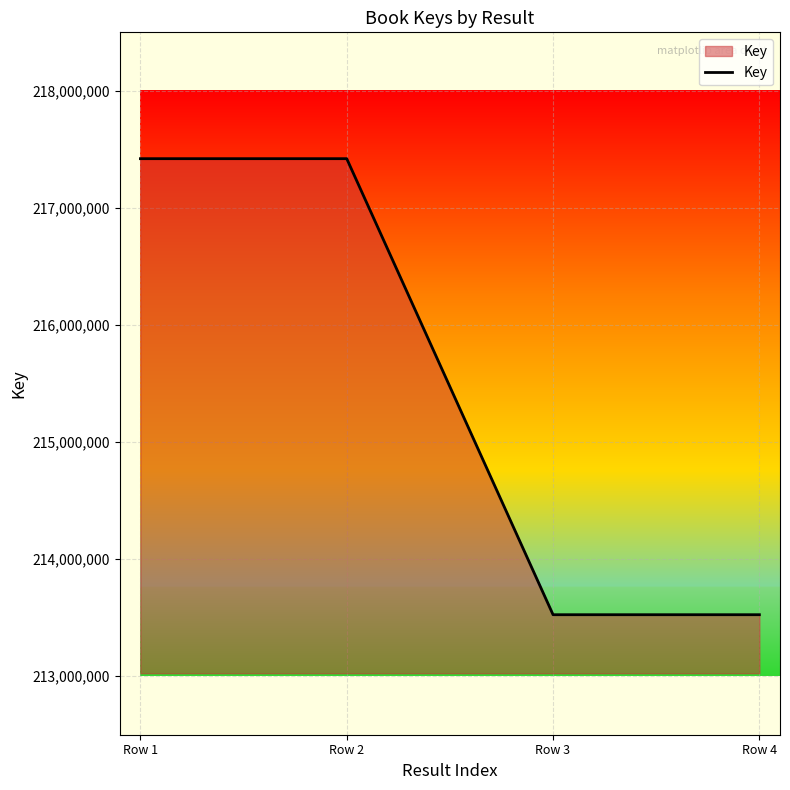

What is the change in value from Row 2 to Row 3?

-3895548